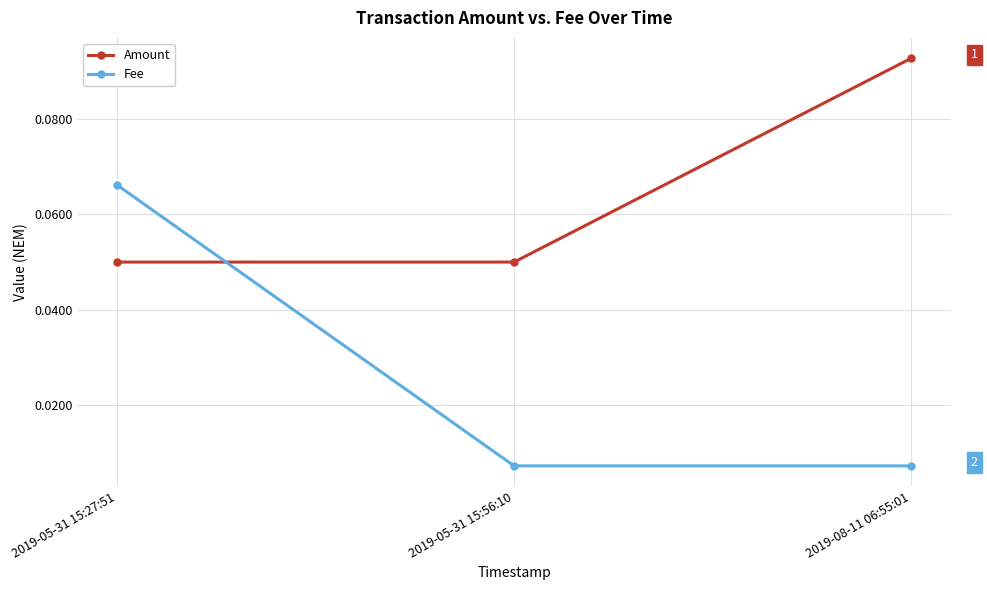

Which label corresponds to the largest value in the chart?

2019-08-11 06:55:01